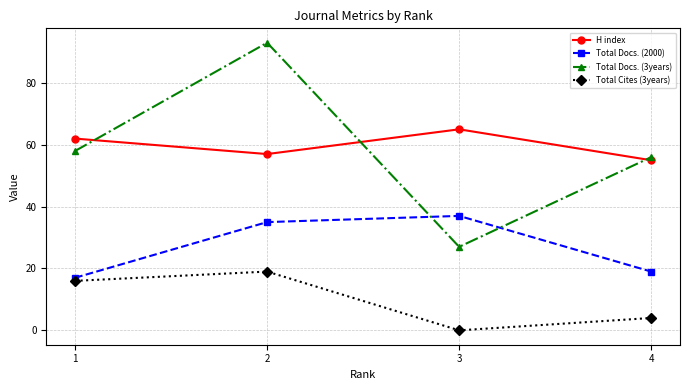

Count the number of categories in the chart.

4